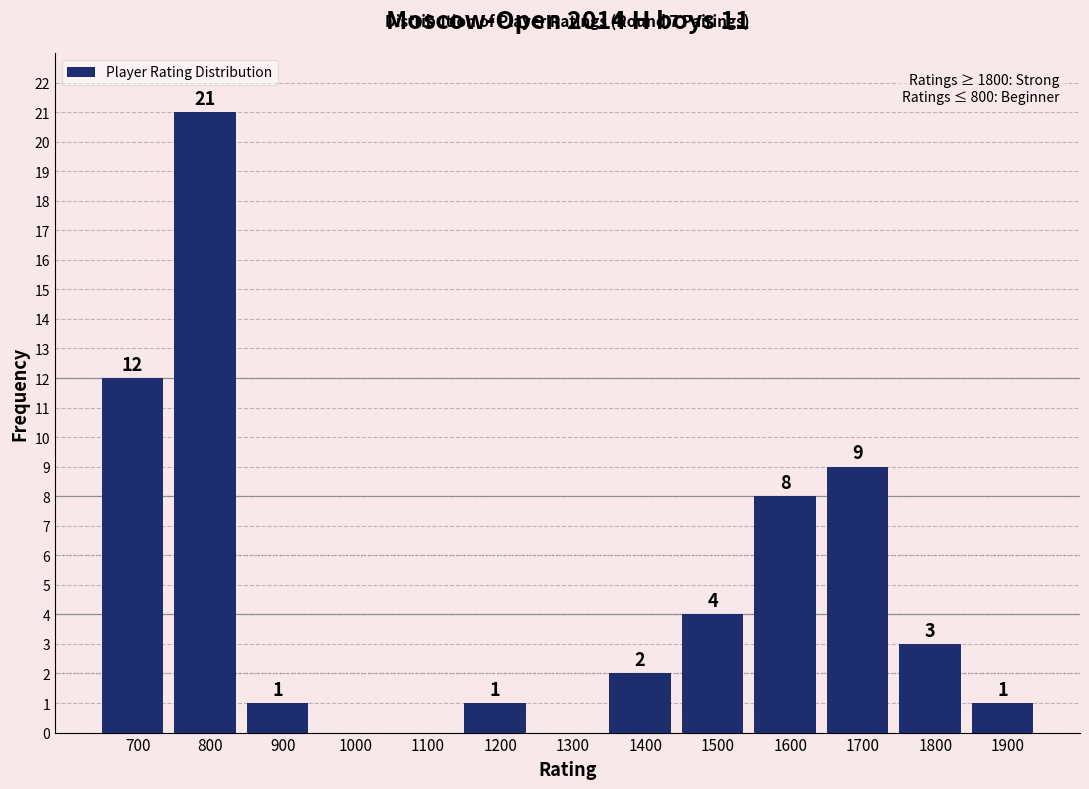

Reading right to left, what are all the values shown in this chart?

1900=1	1800=3	1700=9	1600=8	1500=4	1400=2	1300=0	1200=1	1100=0	1000=0	900=1	800=21	700=12